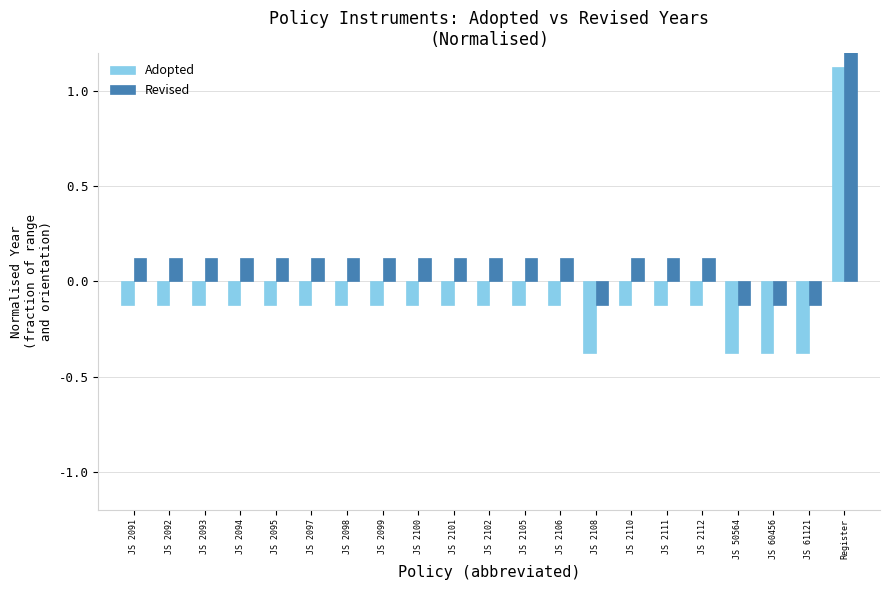

What is the label of the 2nd bar from the right?

JS 61121